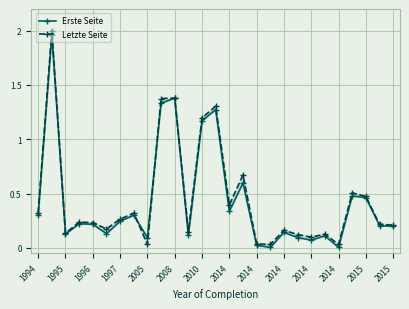

Reading left to right, transcribe all the data shown in this chart.

Erste Seite: 0.3	2.0	0.1	0.2	0.2	0.1	0.2	0.3	0.1	1.3	1.4	0.1	1.2	1.3	0.3	0.6	0.0	0.0	0.1	0.1	0.1	0.1	0.0	0.5	0.5	0.2	0.2
Letzte Seite: 0.3	2.0	0.1	0.2	0.2	0.2	0.3	0.3	0.0	1.4	1.4	0.2	1.2	1.3	0.4	0.7	0.0	0.0	0.2	0.1	0.1	0.1	0.0	0.5	0.5	0.2	0.2